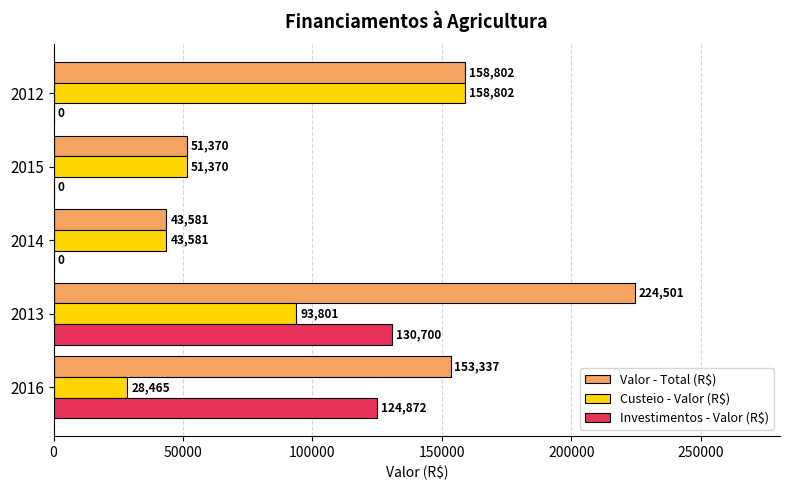

What is the maximum value for Investimentos - Valor (R$)?

130700.0